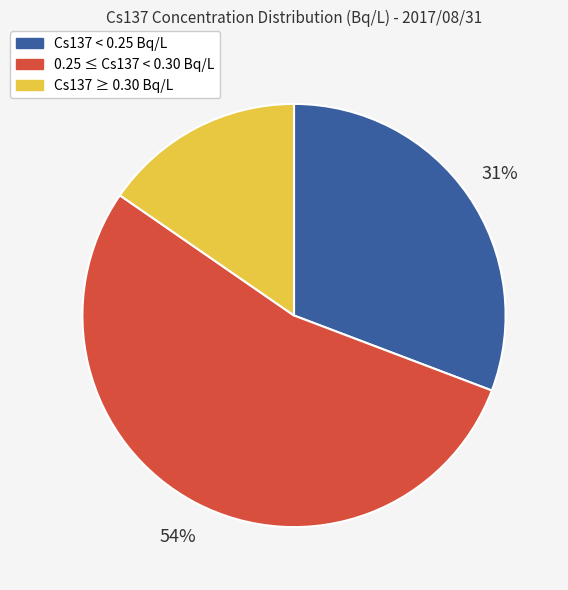

To the nearest percent, what is the average slice percentage?

33%